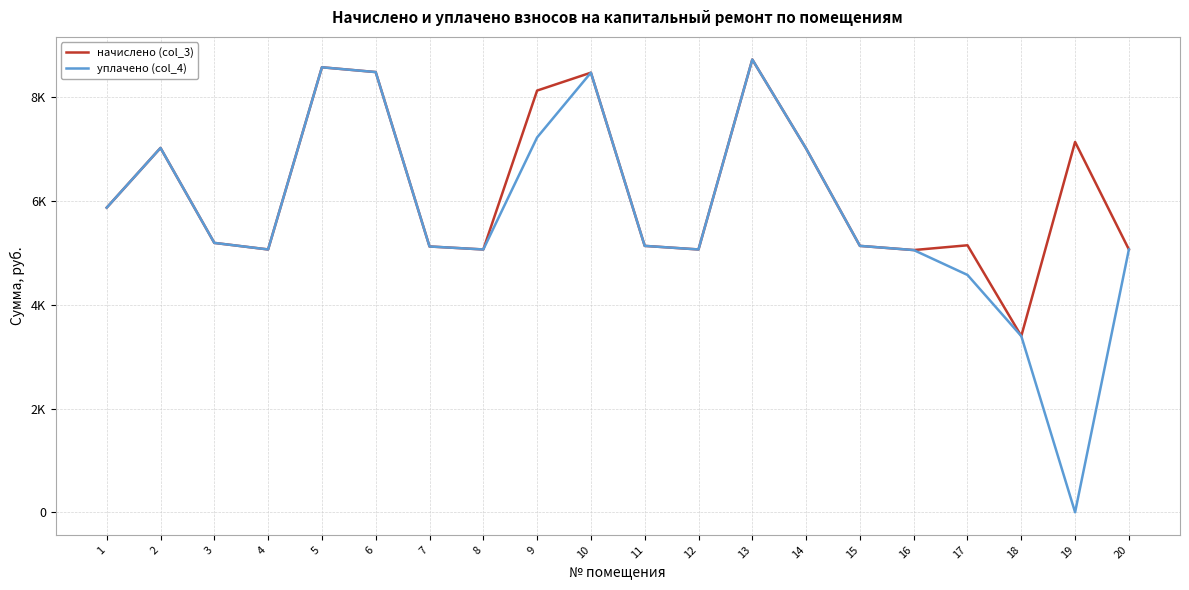

What is the difference between the highest and lowest values at 19?

7142.4